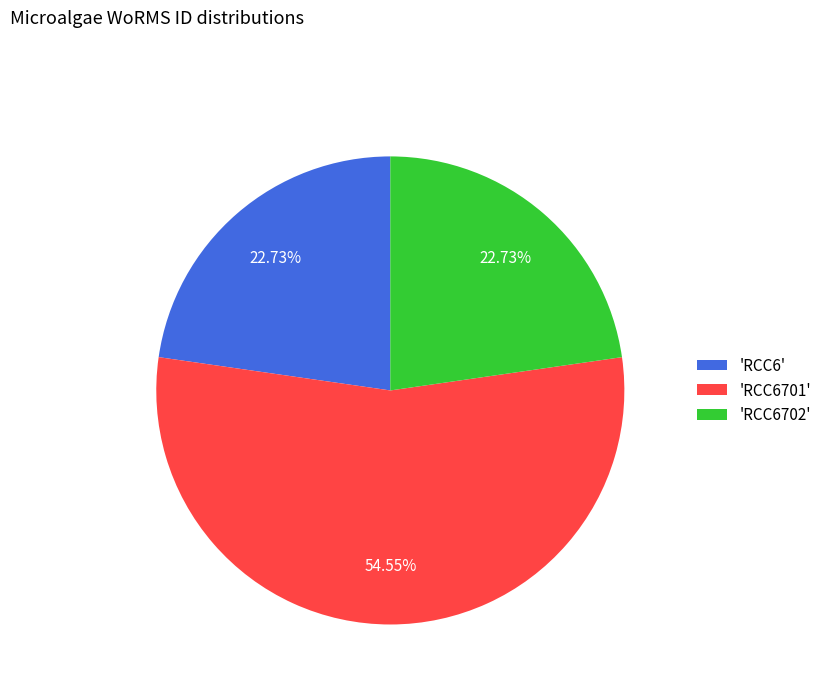

Is the sum of 'RCC6702' and 'RCC6' greater than half?

No